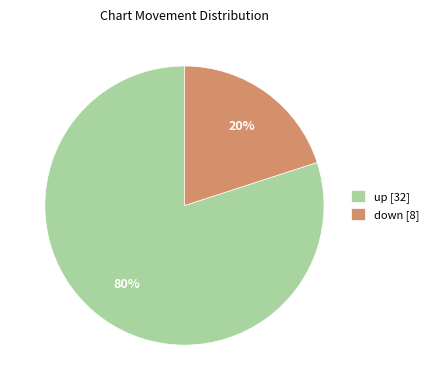

How many slices are in this pie chart?

2